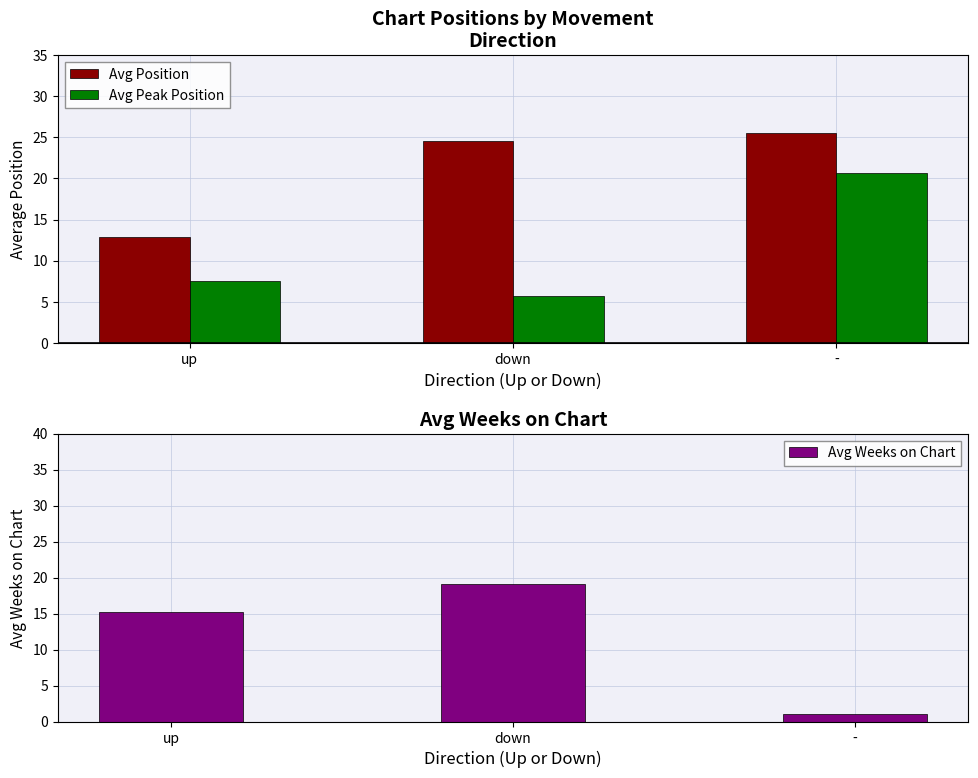

What are all the series names shown in the legend?

Avg Position, Avg Peak Position, Avg Weeks on Chart